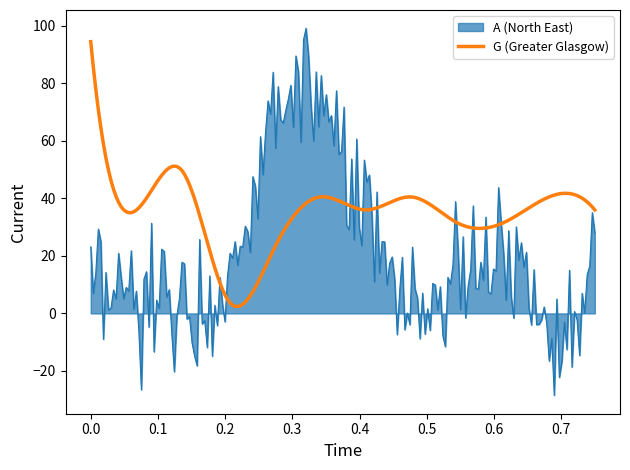

What is the maximum value for A (North East)?

99.1